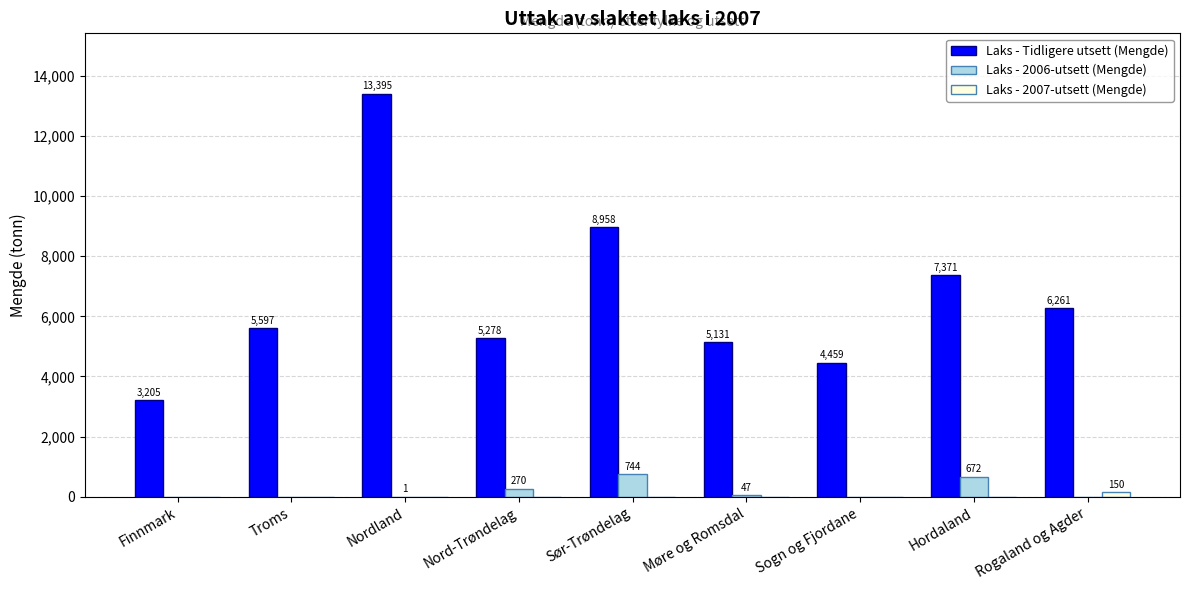

Which series changed the most between Sør-Trøndelag and Sogn og Fjordane?

Laks - Tidligere utsett (Mengde)